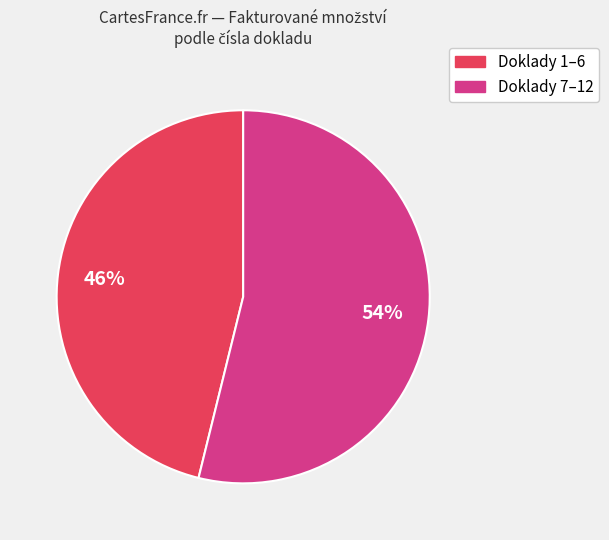

To the nearest percent, what is the difference between the largest and smallest slice percentages?

8%